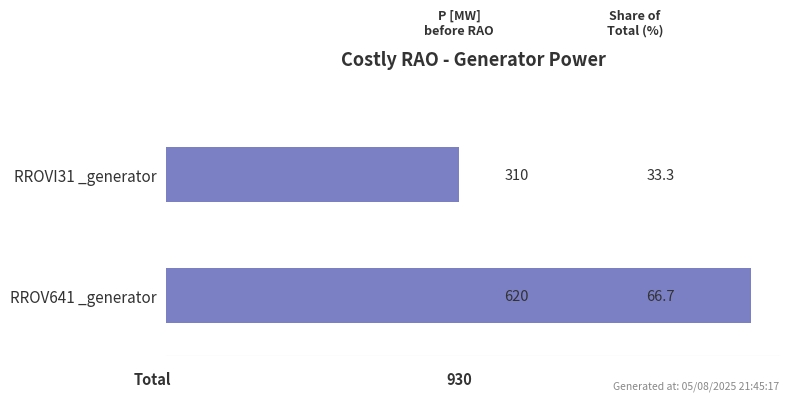

At which label is the value closest to 465?

RROVI31 _generator